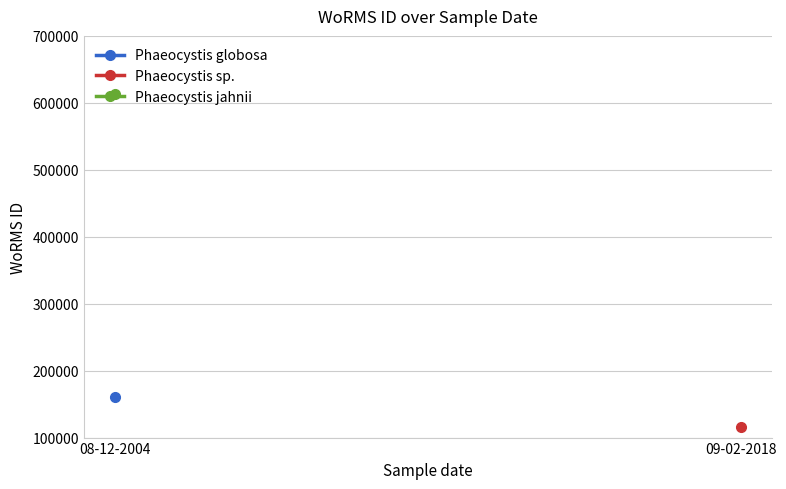

Rank the categories by value from highest to lowest.

08-12-2004, 08-12-2004, 08-12-2004, 09-02-2018